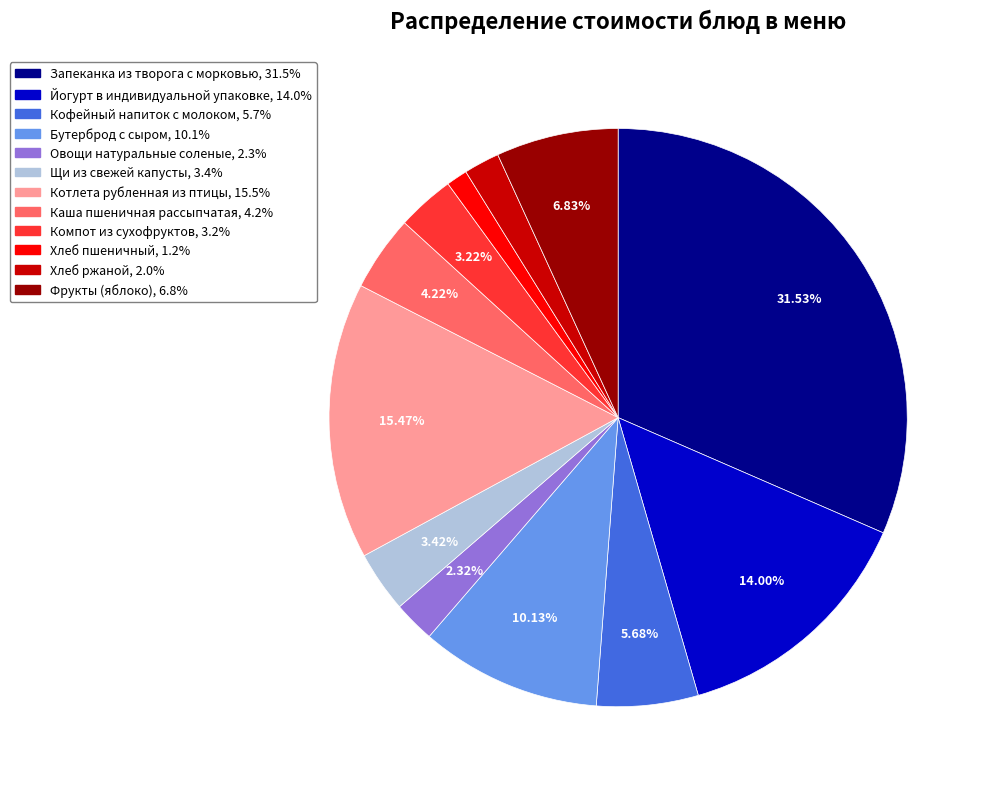

To the nearest percent, what portion does Котлета рубленная из птицы represent?

15%